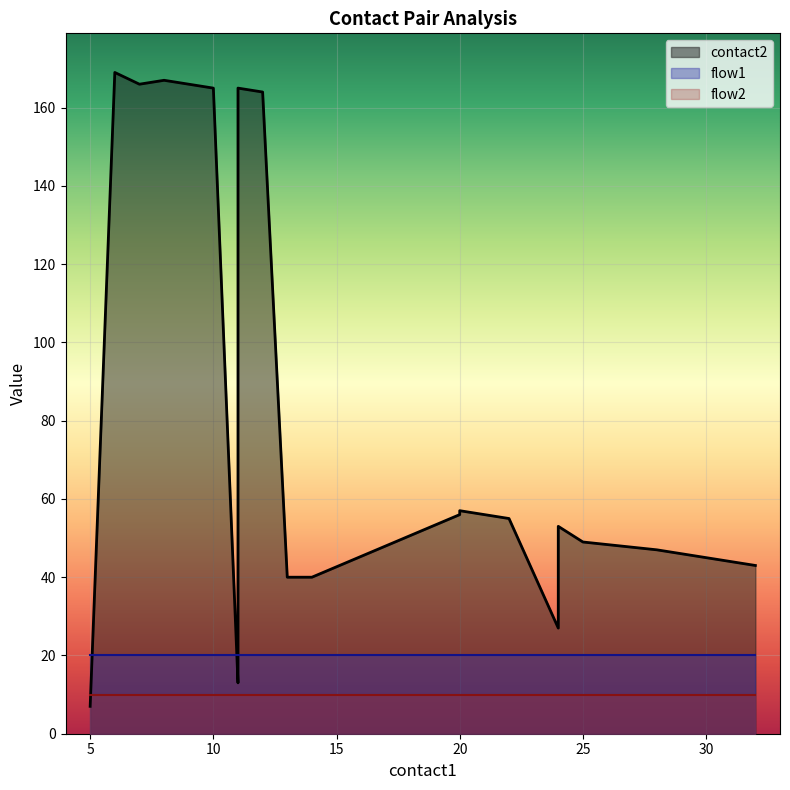

What are all the series names shown in the legend?

contact2, flow1, flow2